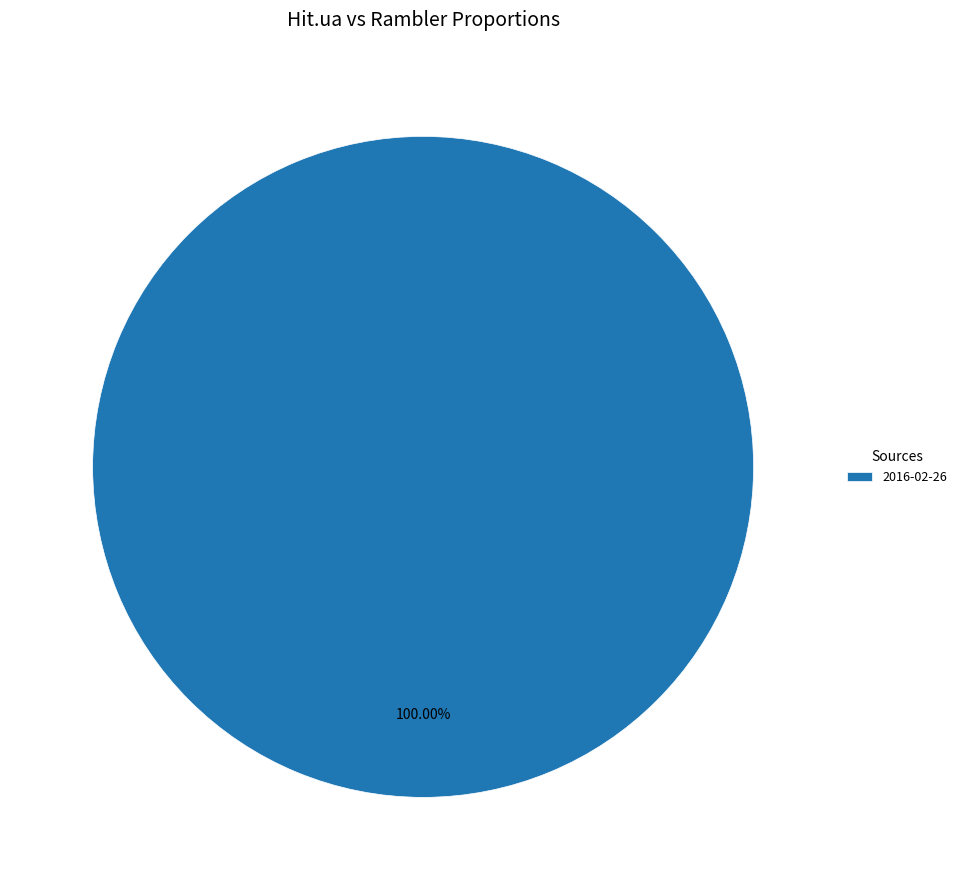

Rank the categories by value from lowest to highest.

2016-02-26